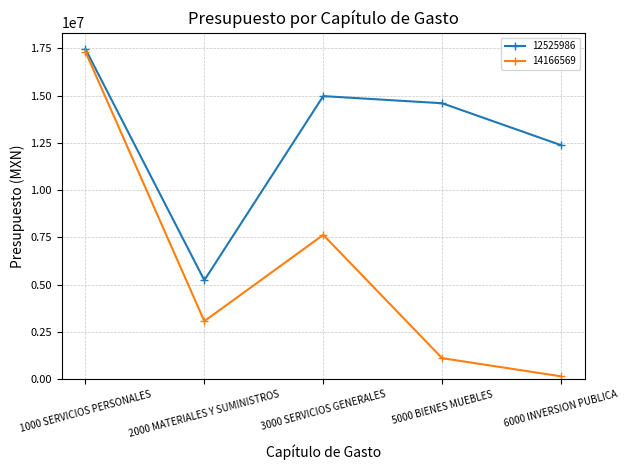

What is the label of the 4th point from the left?

5000 BIENES MUEBLES